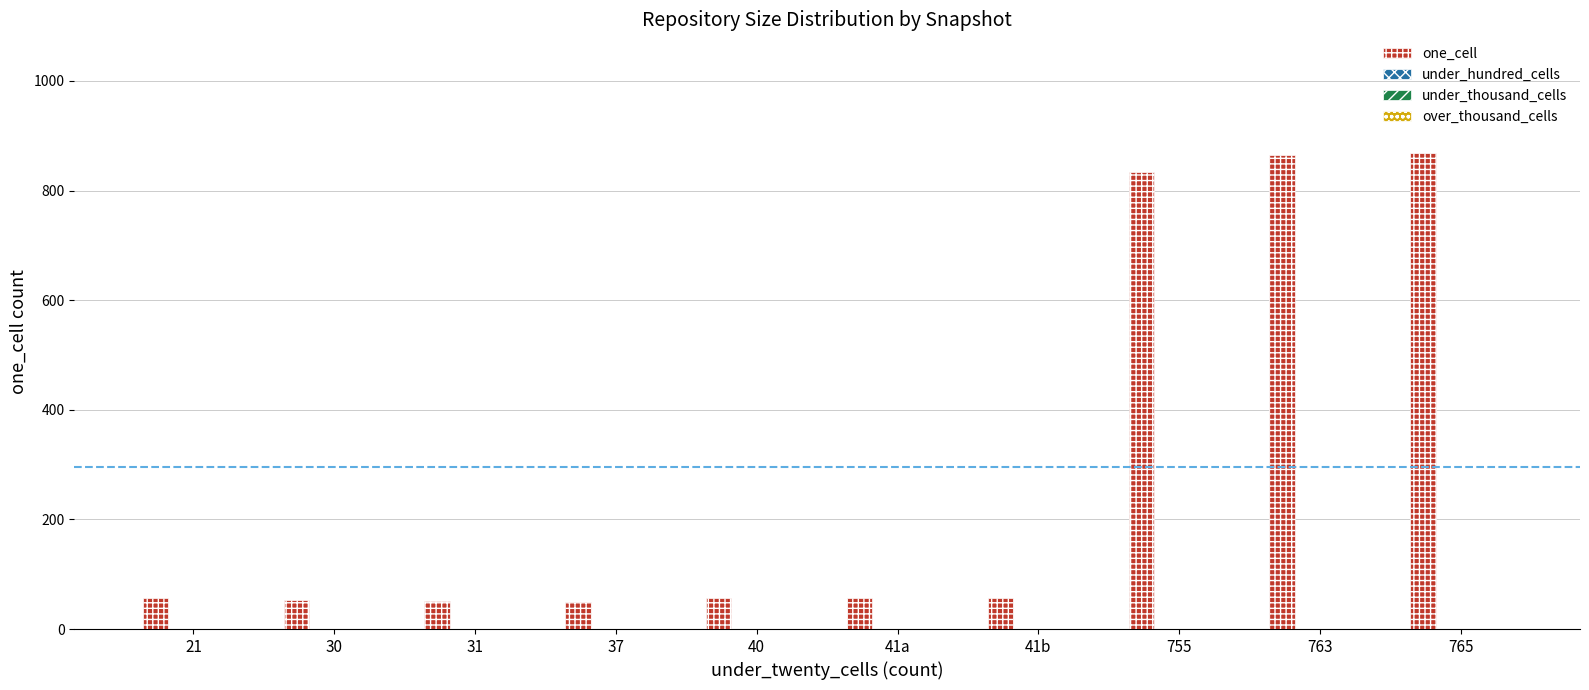

What is the smallest value displayed?

50